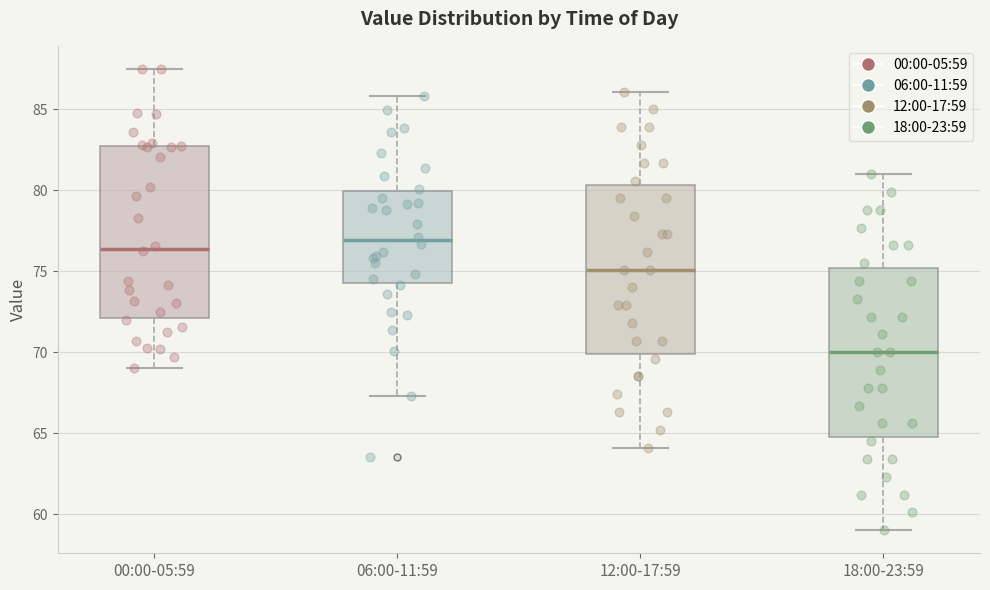

Reading left to right, read every box against the y-axis: the position of its median line, the range the box covers, and the ends of its whiskers. The values are not printed on the chart, so give them approximately, as read against the axis.

00:00-05:59: median 76.5, box 72.0 to 82.5, whiskers 69.0 to 87.5
06:00-11:59: median 77.0, box 74.5 to 80.0, whiskers 67.5 to 86.0
12:00-17:59: median 75.0, box 70.0 to 80.5, whiskers 64.0 to 86.0
18:00-23:59: median 70.0, box 65.0 to 75.0, whiskers 59.0 to 81.0